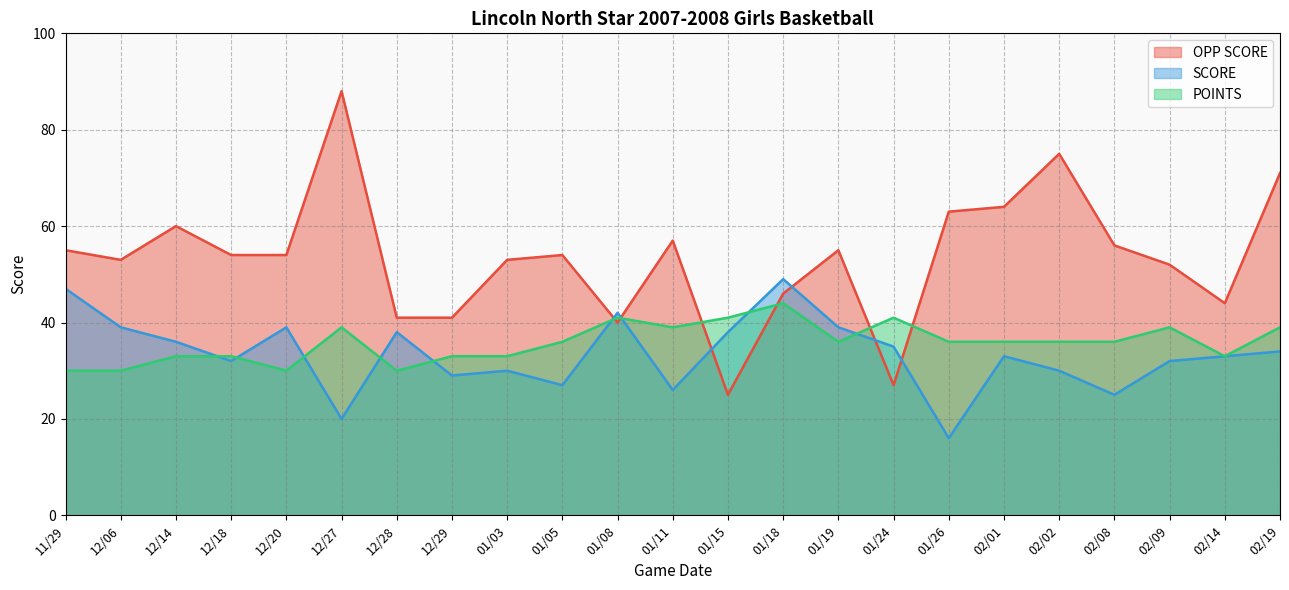

True or false: POINTS and OPP SCORE cross at least once.

True